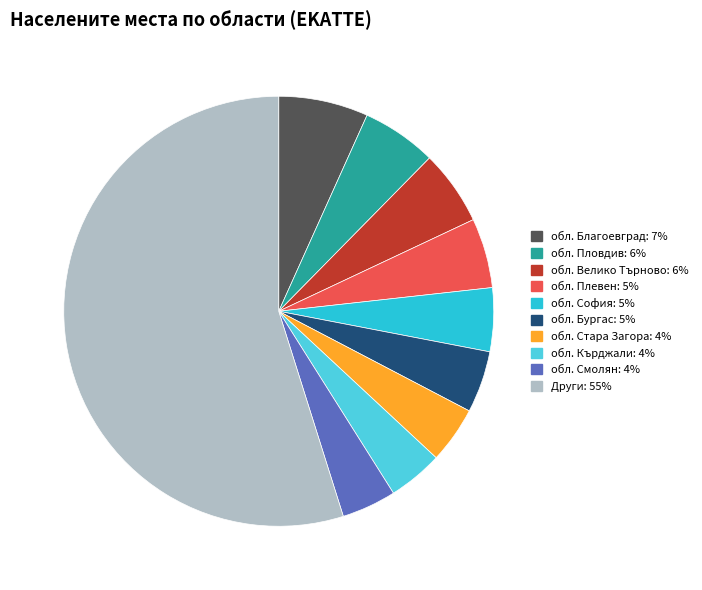

How many segments does this pie chart have?

10